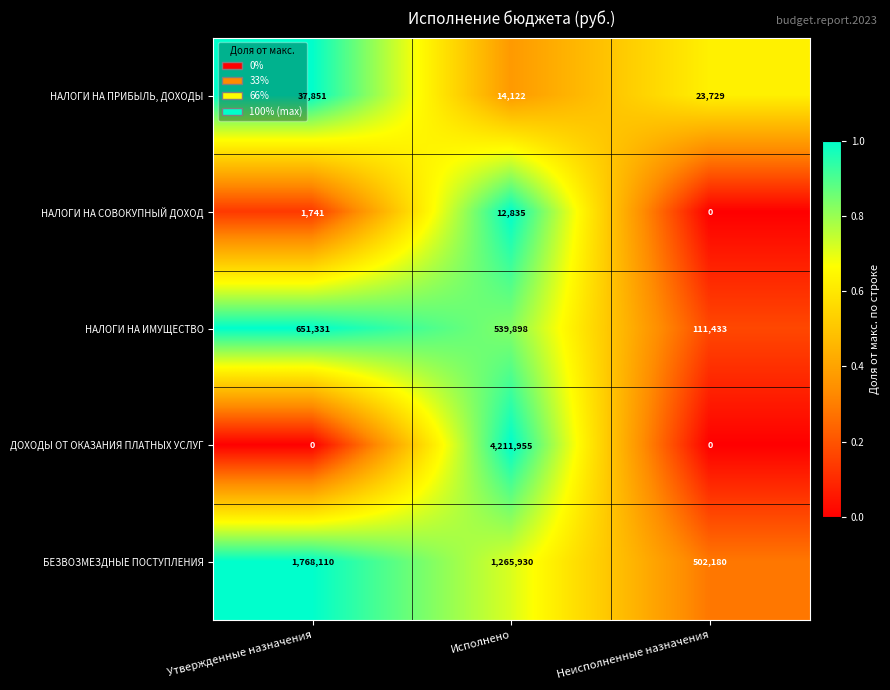

Rank the series by their maximum value, from lowest to highest.

НАЛОГИ НА СОВОКУПНЫЙ ДОХОД, НАЛОГИ НА ПРИБЫЛЬ, ДОХОДЫ, НАЛОГИ НА ИМУЩЕСТВО, БЕЗВОЗМЕЗДНЫЕ ПОСТУПЛЕНИЯ, ДОХОДЫ ОТ ОКАЗАНИЯ ПЛАТНЫХ УСЛУГ